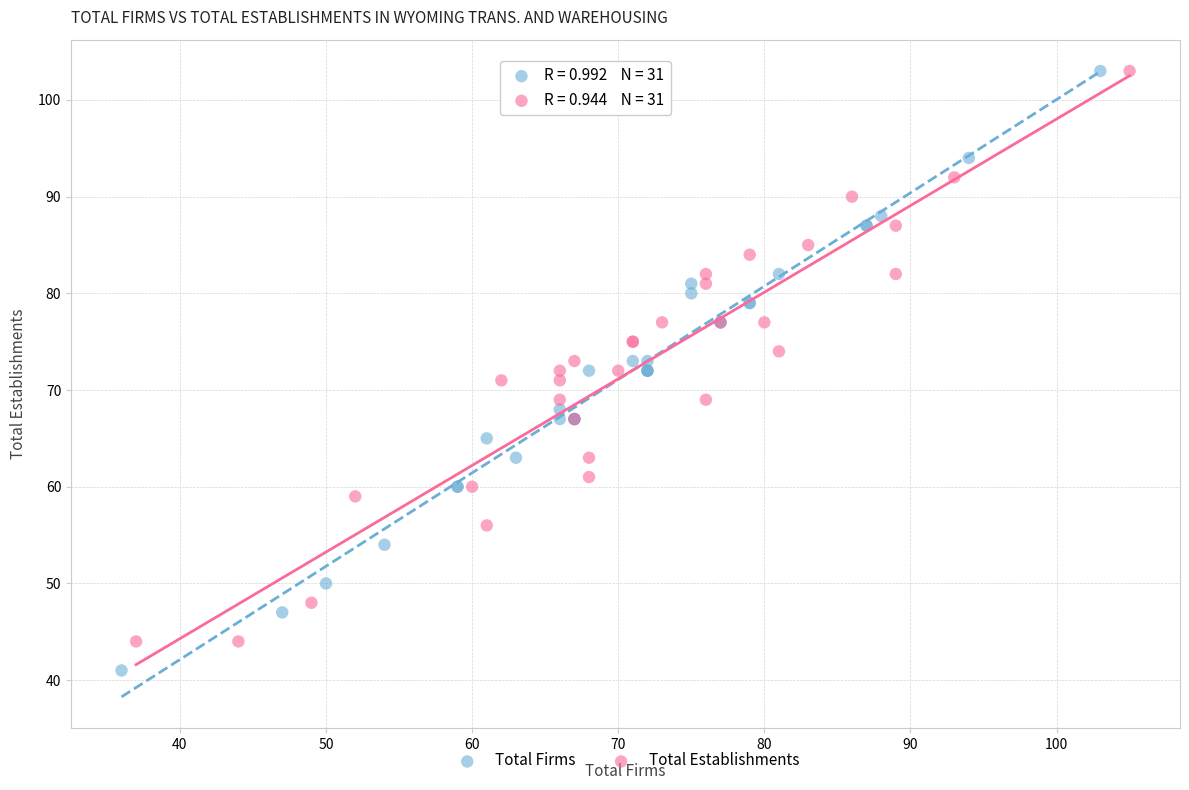

Which series has the largest Y range (max minus min)?

Total Firms